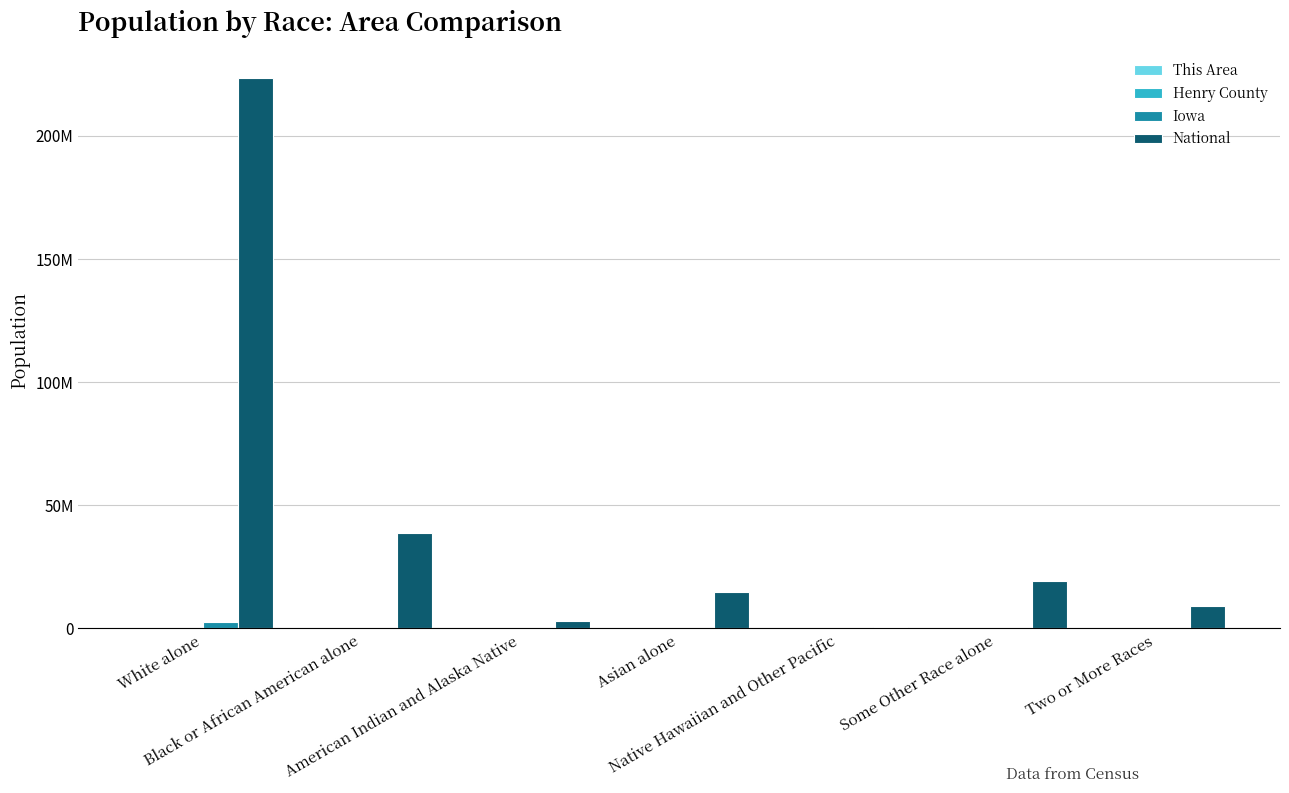

Is it true that This Area equals 26 at Two or More Races?

True